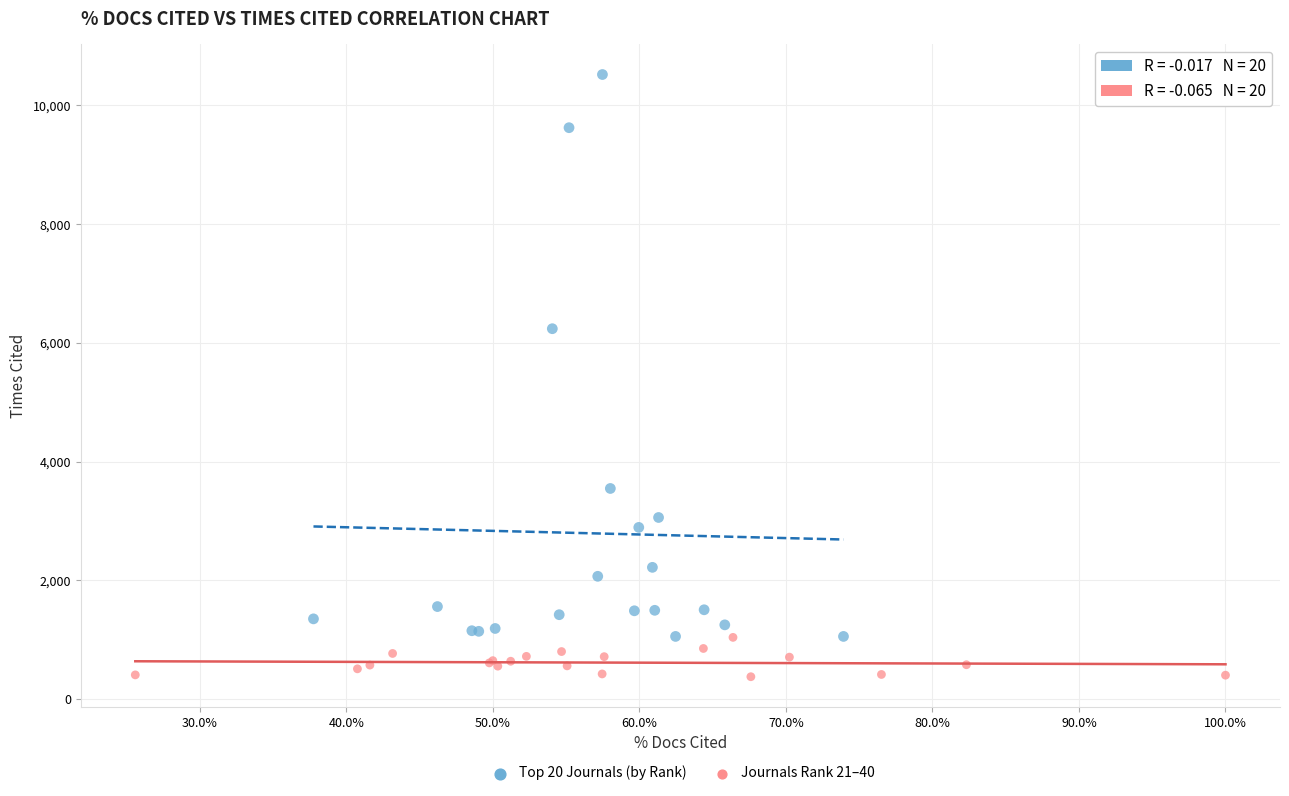

Which series has the widest spread of Y values?

Top 20 Journals (by Rank)